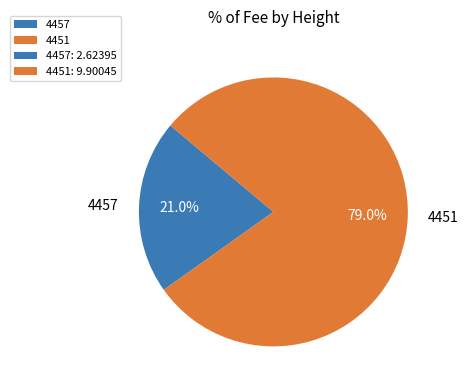

The 4451 slice represents 79% of the pie. True or false?

True